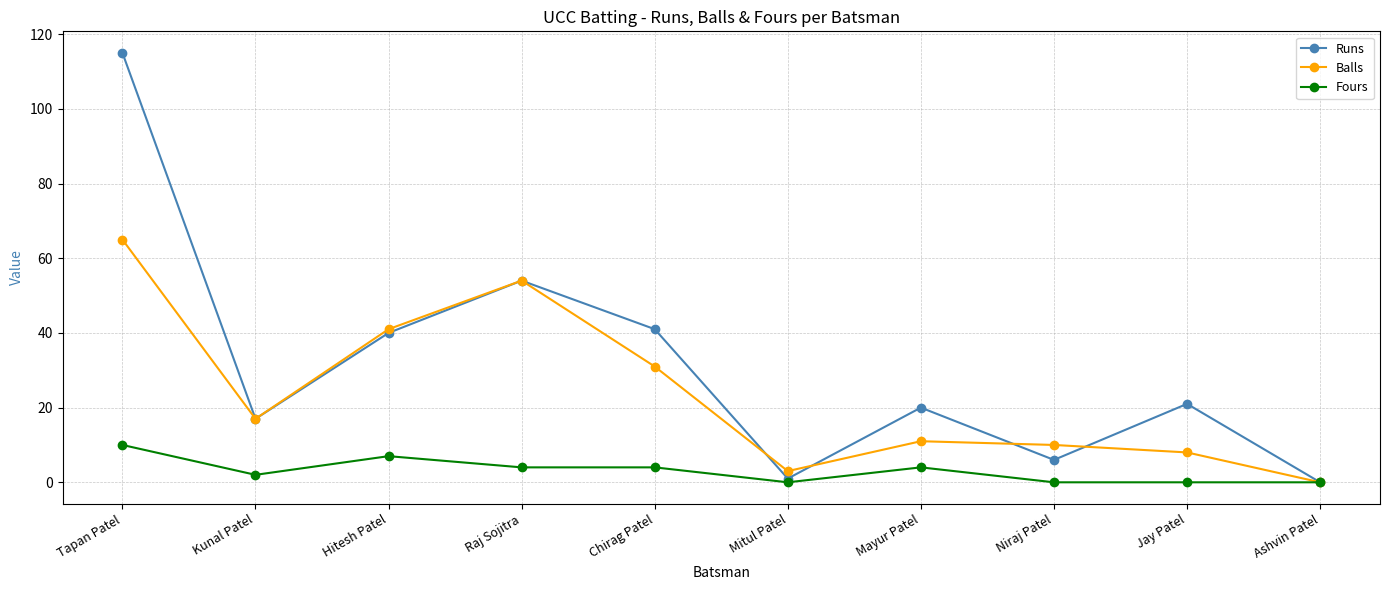

At which category is the sum across all series the highest?

Tapan Patel